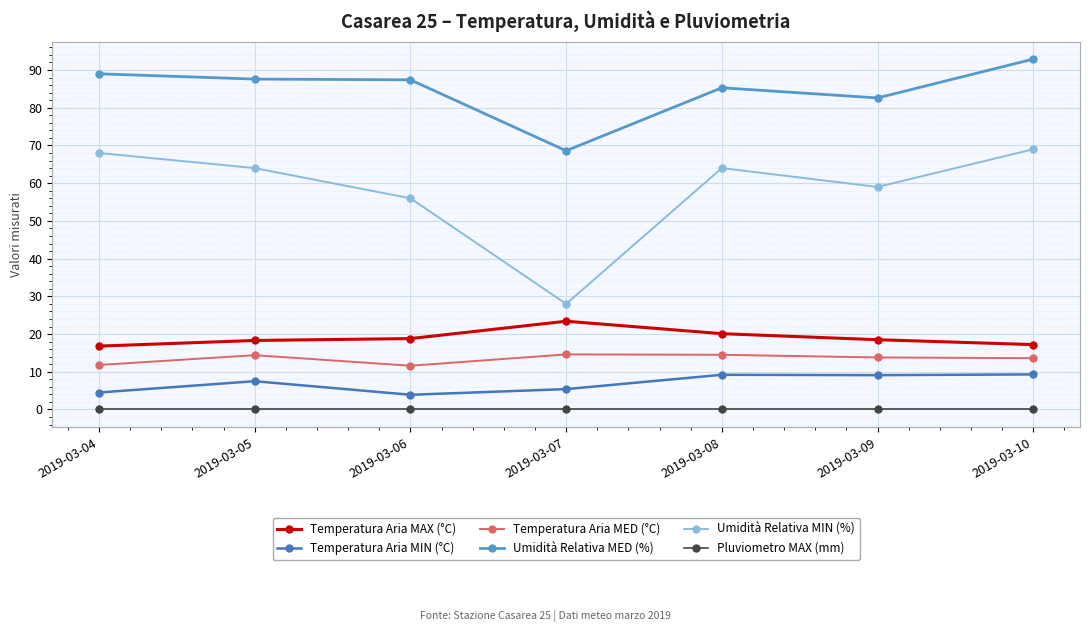

True or false: Umidità Relativa MIN (%) has more than 2 interior local peaks.

False